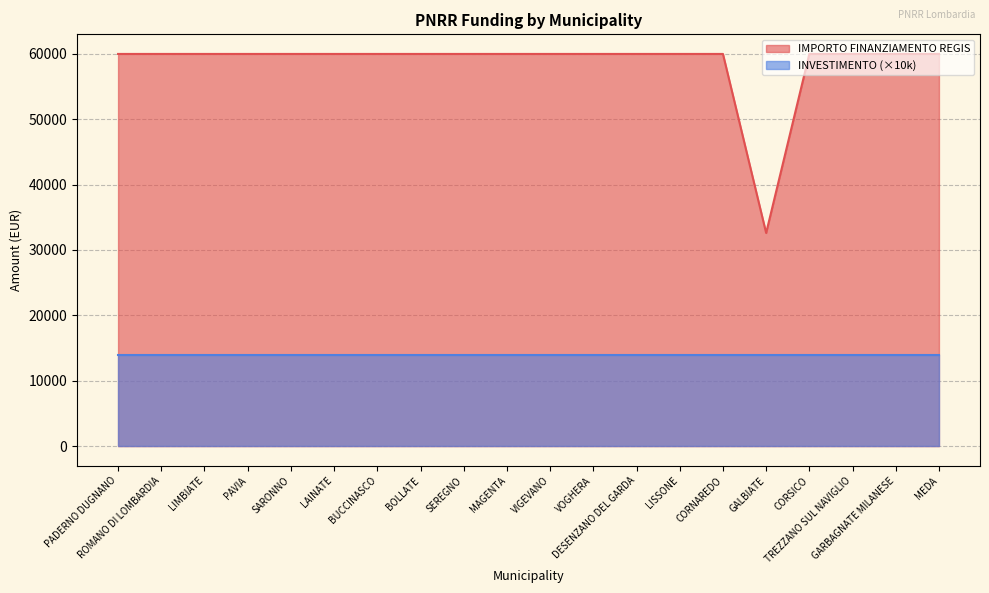

Reading right to left, transcribe all the data shown in this chart.

59966	59966	59966	59966	32589	59966	59966	59966	59966	59966	59966	59966	59966	59966	59966	59966	59966	59966	59966	59966